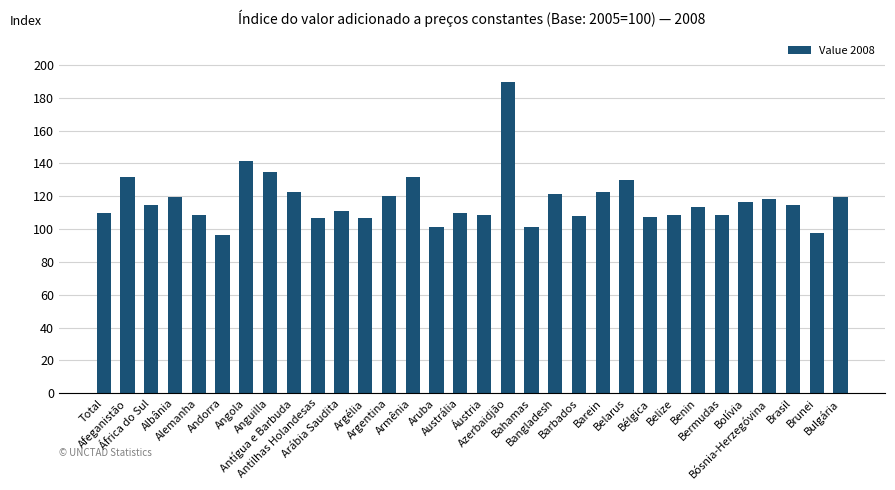

What is the approximate value at Argentina?

120.1